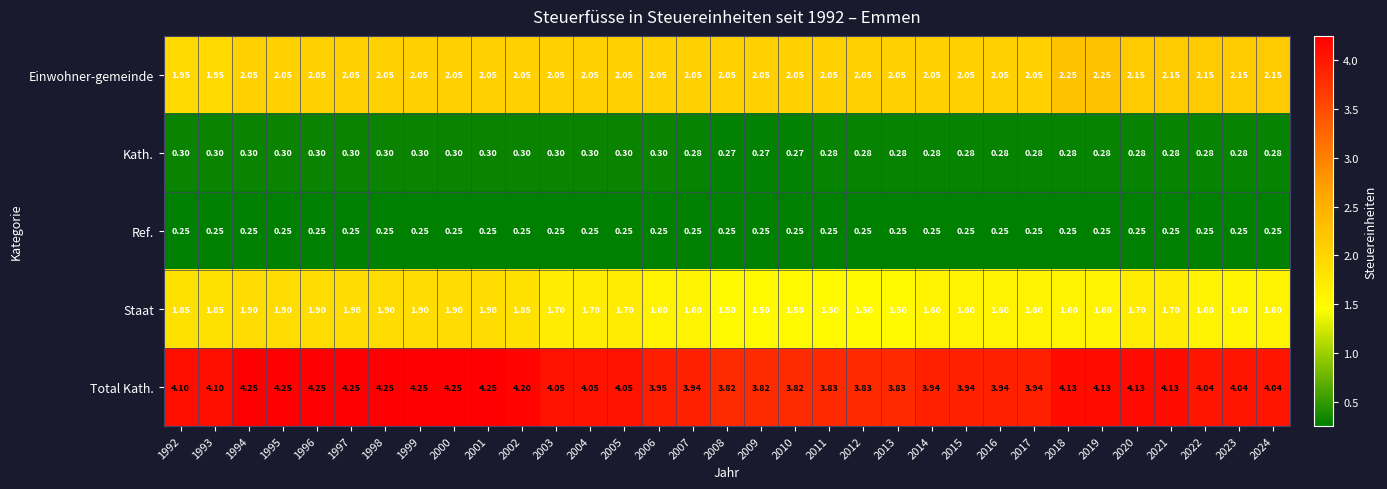

Is the value of Einwohner-gemeinde at 2011 greater than the value of Staat at 2020?

Yes